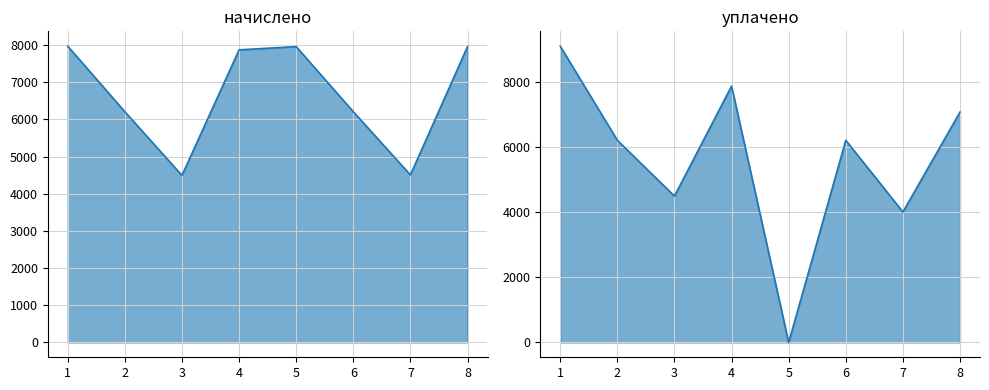

In начислено, how many points are higher than both neighbors (excluding endpoints)?

1